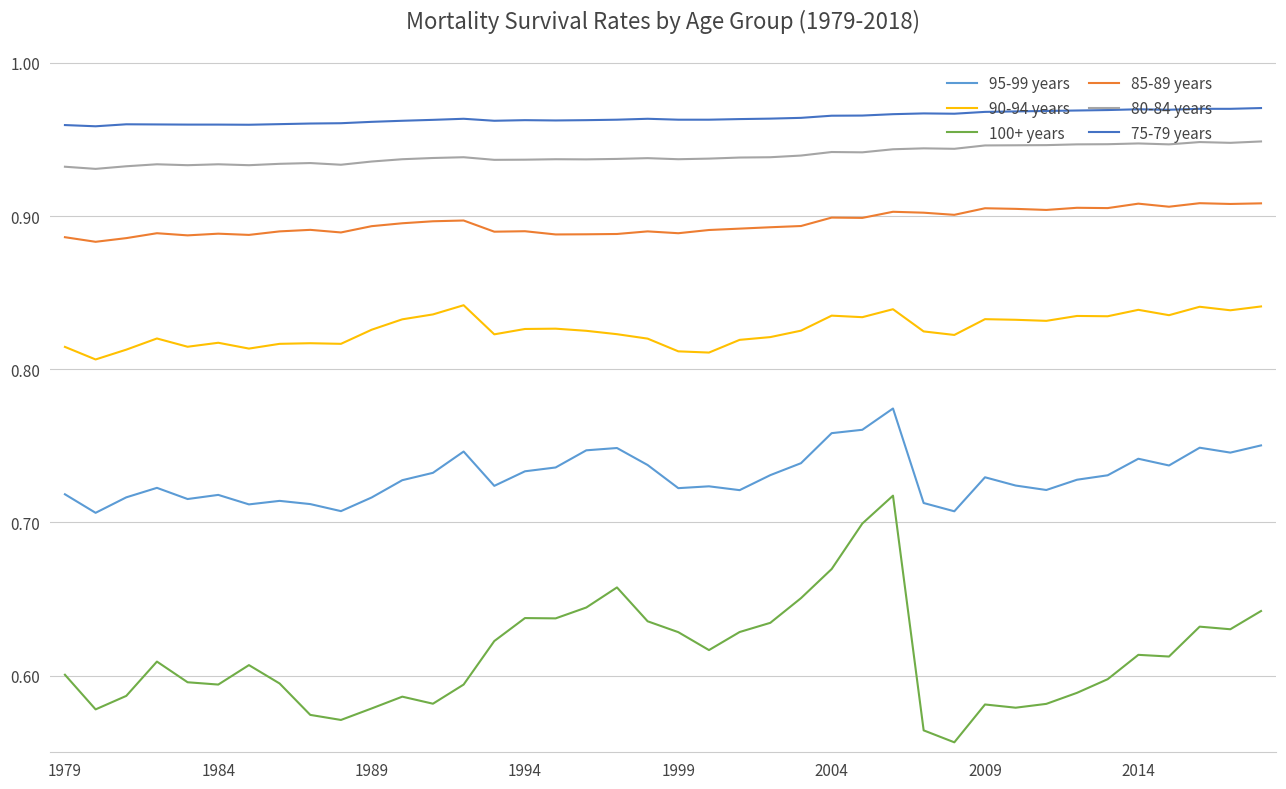

True or false: 100+ years and 85-89 years intersect in this chart.

False